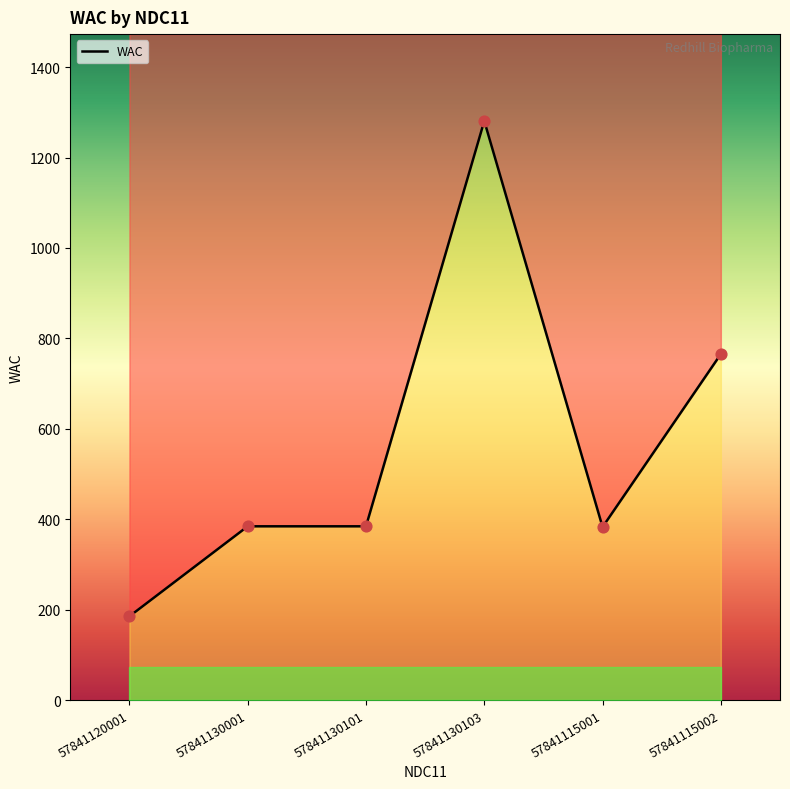

Which has a higher value, 57841130103 or 57841130001?

57841130103